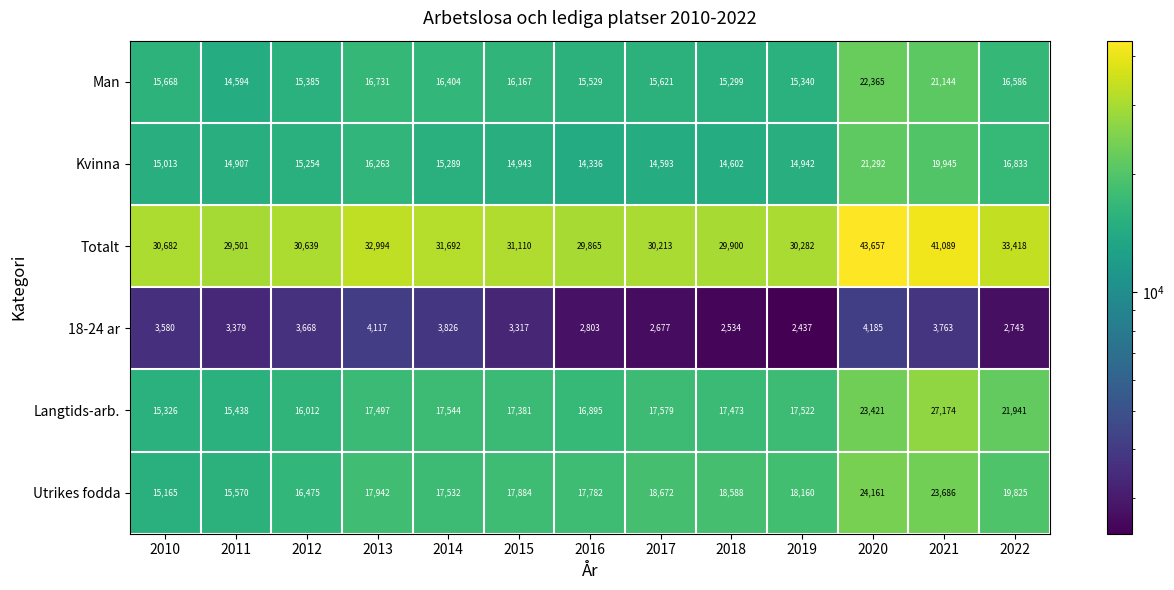

True or false: Langtids-arb. has a value of 16012 at 2012.

True